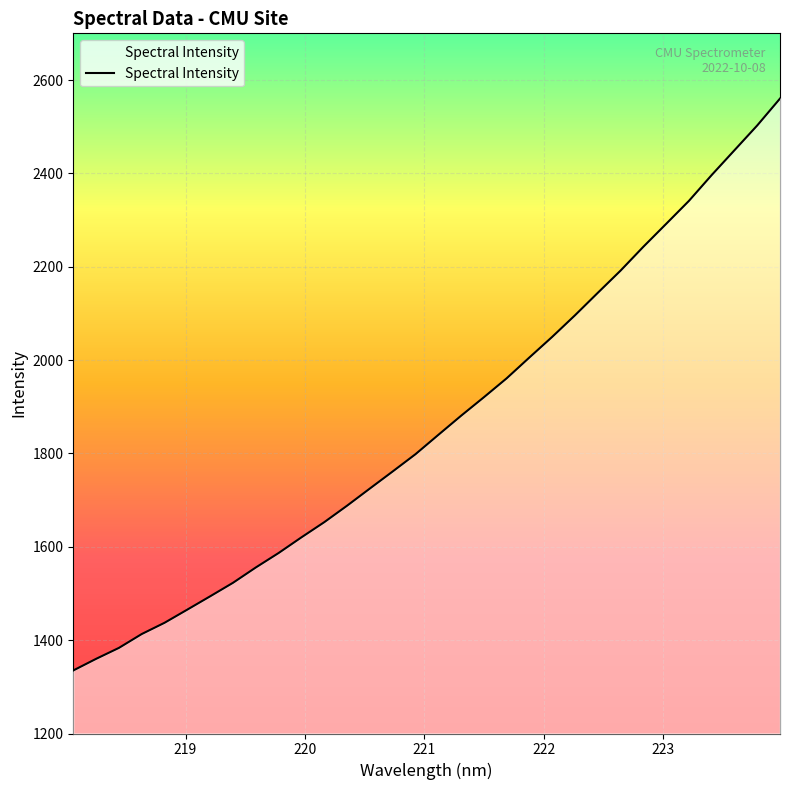

True or false: there are more than 1 points higher than both neighbors.

False